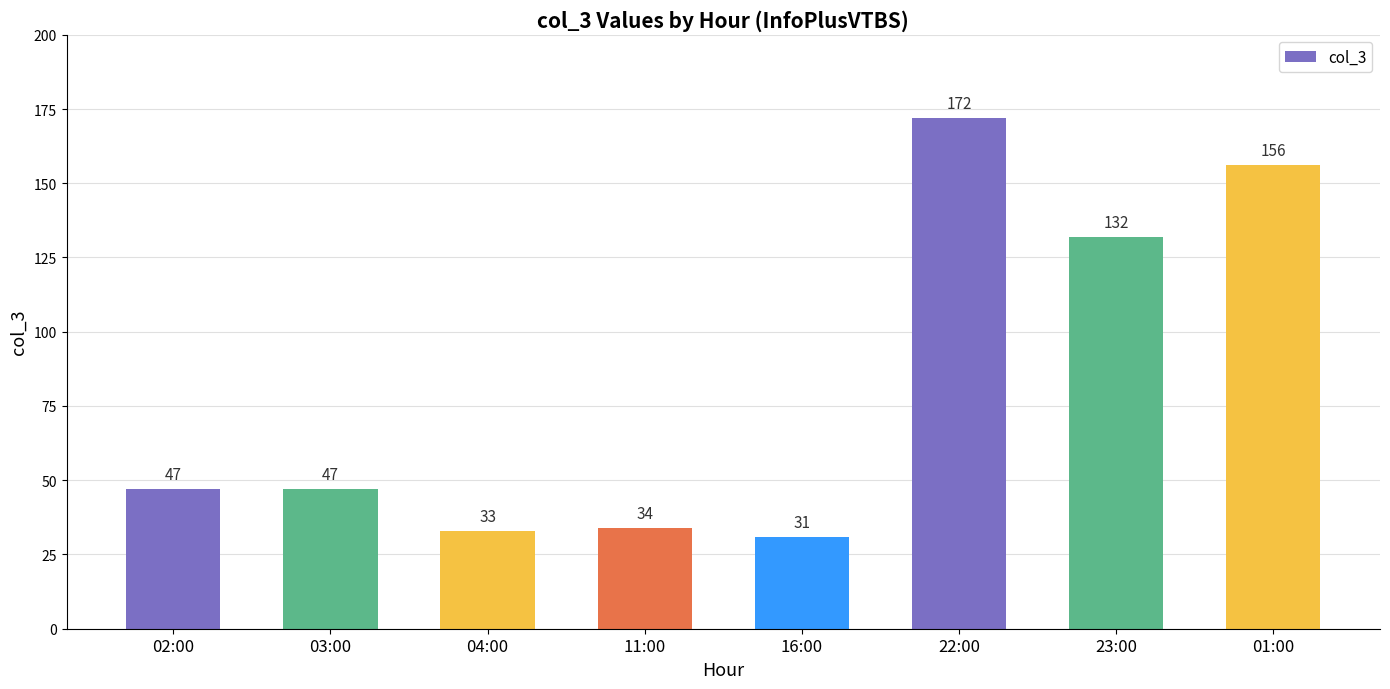

Does the chart contain stacked bars?

No